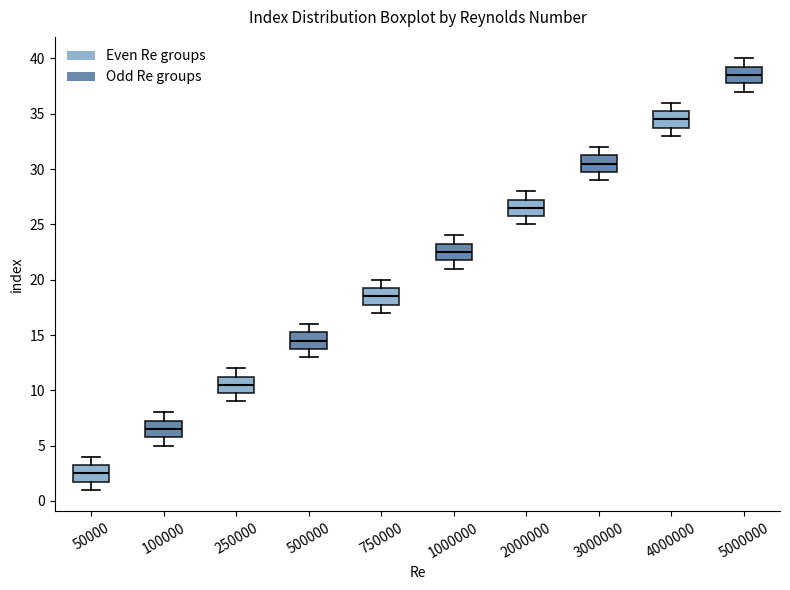

Reading left to right, transcribe this box plot: for each box, give where its median line is, the range the box spans, and where its two whiskers end, as read against the y-axis. The values are not printed on the chart, so give them approximately, as read against the axis.

50000: median 2.5, box 2.0 to 3.5, whiskers 1.0 to 4.0
100000: median 6.5, box 6.0 to 7.5, whiskers 5.0 to 8.0
250000: median 10.5, box 10.0 to 11.5, whiskers 9.0 to 12.0
500000: median 14.5, box 14.0 to 15.5, whiskers 13.0 to 16.0
750000: median 18.5, box 18.0 to 19.5, whiskers 17.0 to 20.0
1000000: median 22.5, box 22.0 to 23.5, whiskers 21.0 to 24.0
2000000: median 26.5, box 26.0 to 27.5, whiskers 25.0 to 28.0
3000000: median 30.5, box 30.0 to 31.5, whiskers 29.0 to 32.0
4000000: median 34.5, box 34.0 to 35.5, whiskers 33.0 to 36.0
5000000: median 38.5, box 38.0 to 39.5, whiskers 37.0 to 40.0